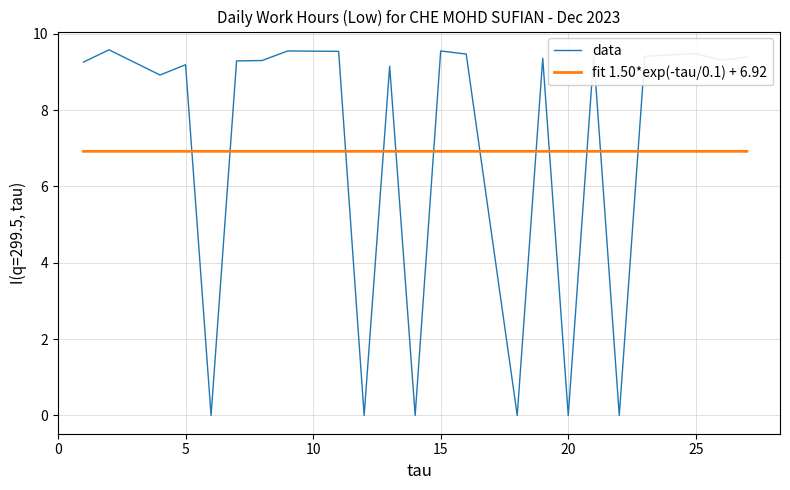

Which series has the largest range (max minus min)?

data